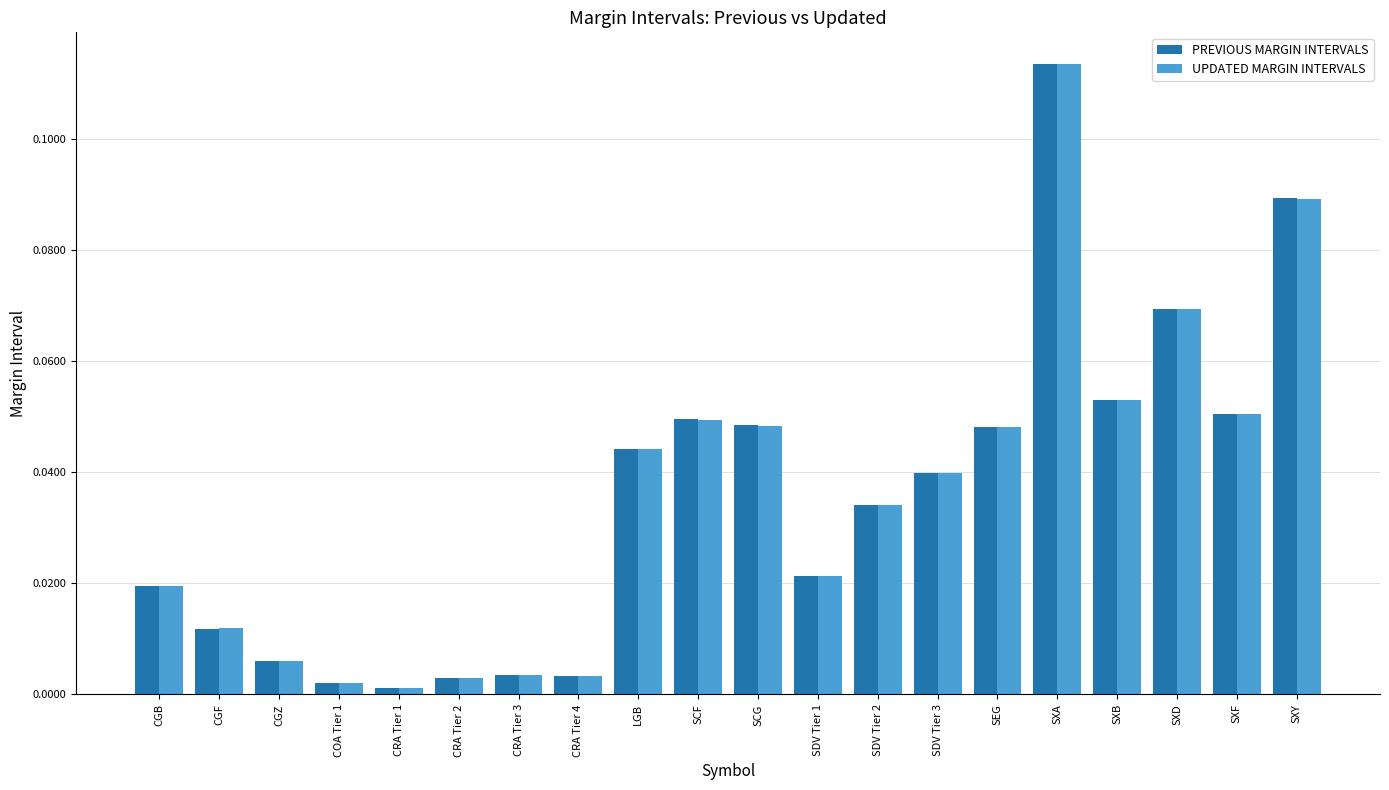

What is the sum of all UPDATED MARGIN INTERVALS values?

0.7